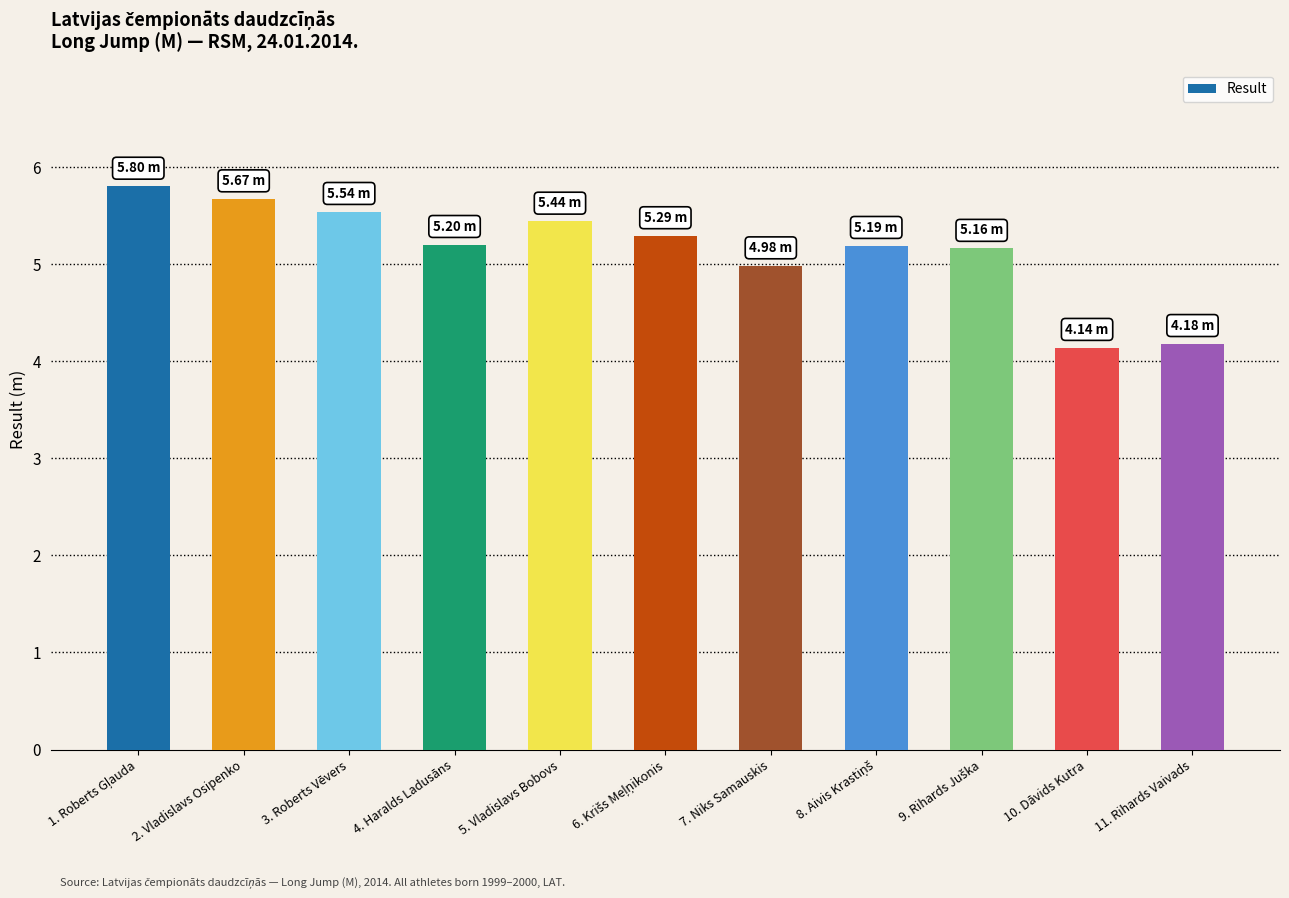

What is the difference between the maximum and minimum values?

1.7